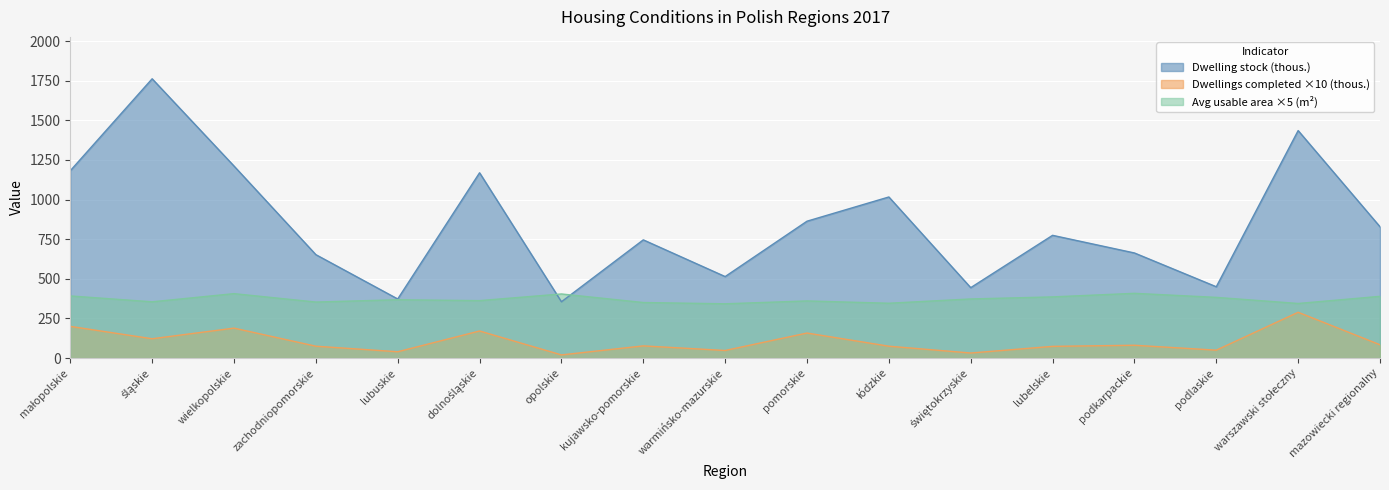

What is the difference between the highest and lowest values at lubelskie?

700.4